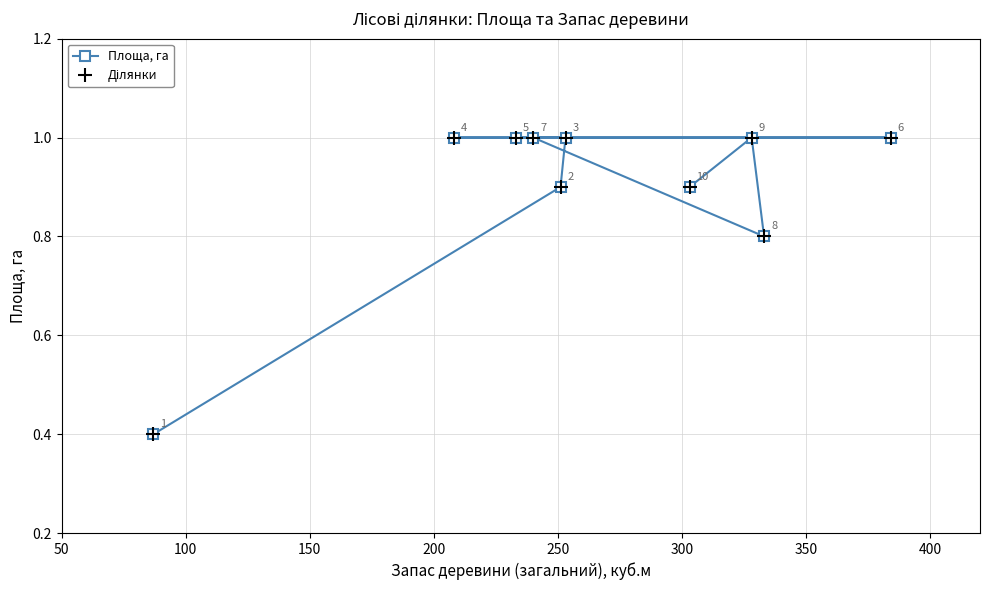

How many data points in Площа, га are less than 1?

4